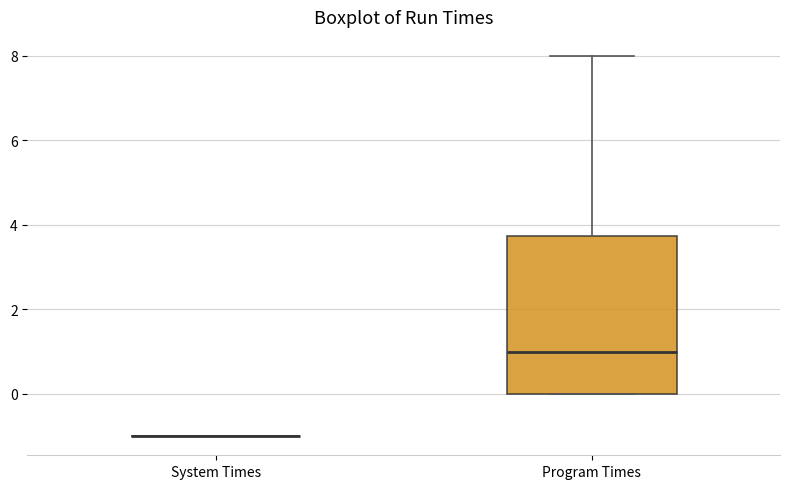

Reading left to right, read every box against the y-axis: the position of its median line, the range the box covers, and the ends of its whiskers. The values are not printed on the chart, so give them approximately, as read against the axis.

System Times: box collapsed to a line at -1.0, whiskers -1.0 to -1.0
Program Times: median 1.0, box 0.0 to 3.8, whiskers 0.0 to 8.0